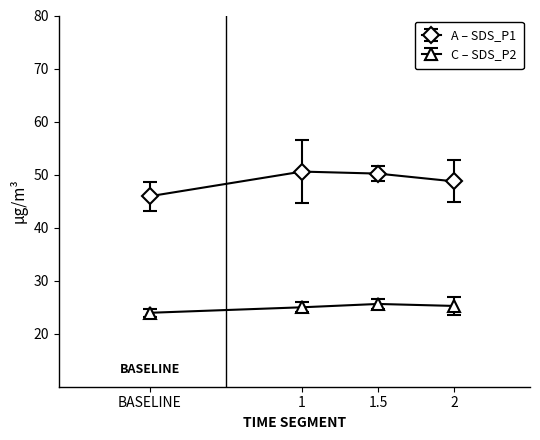

True or false: A – SDS_P1 and C – SDS_P2 intersect in this chart.

False